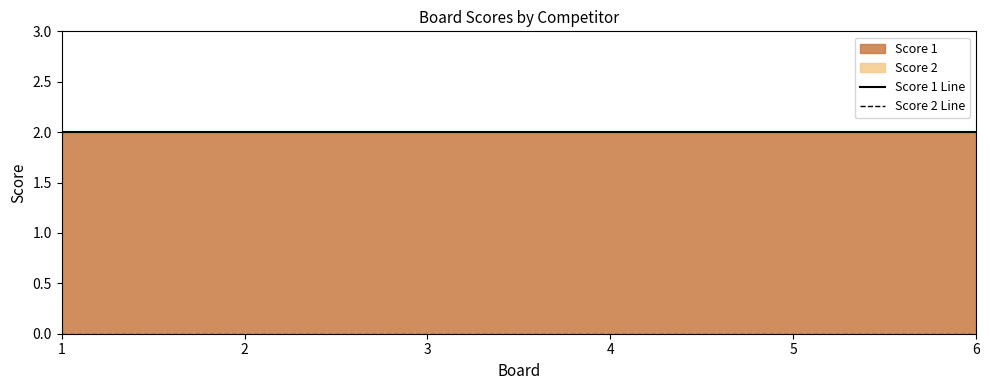

At how many categories does at least one series exceed 0?

6